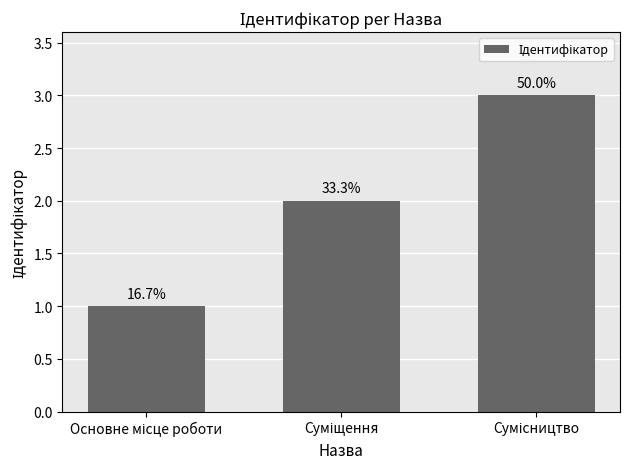

Reading left to right, what are all the values shown in this chart?

Основне місце роботи=1	Суміщення=2	Сумісництво=3